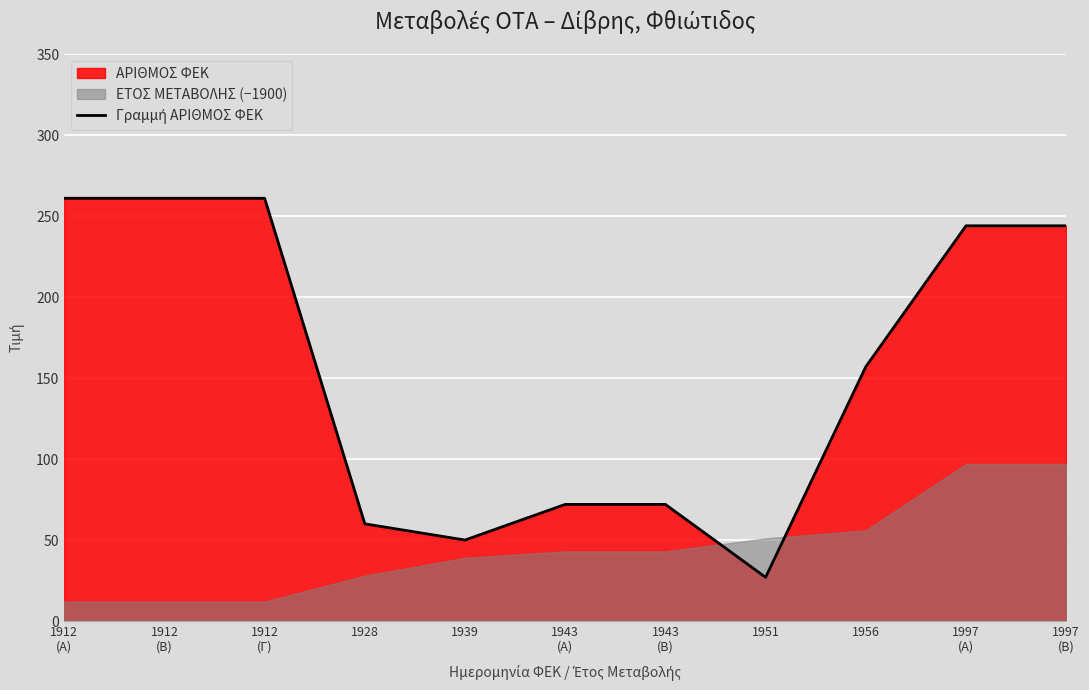

Reading left to right, extract all data points from this chart.

1912
(Α)=261	1912
(Β)=261	1912
(Γ)=261	1928=60	1939=50	1943
(Α)=72	1943
(Β)=72	1951=27	1956=157	1997
(Α)=244	1997
(Β)=244